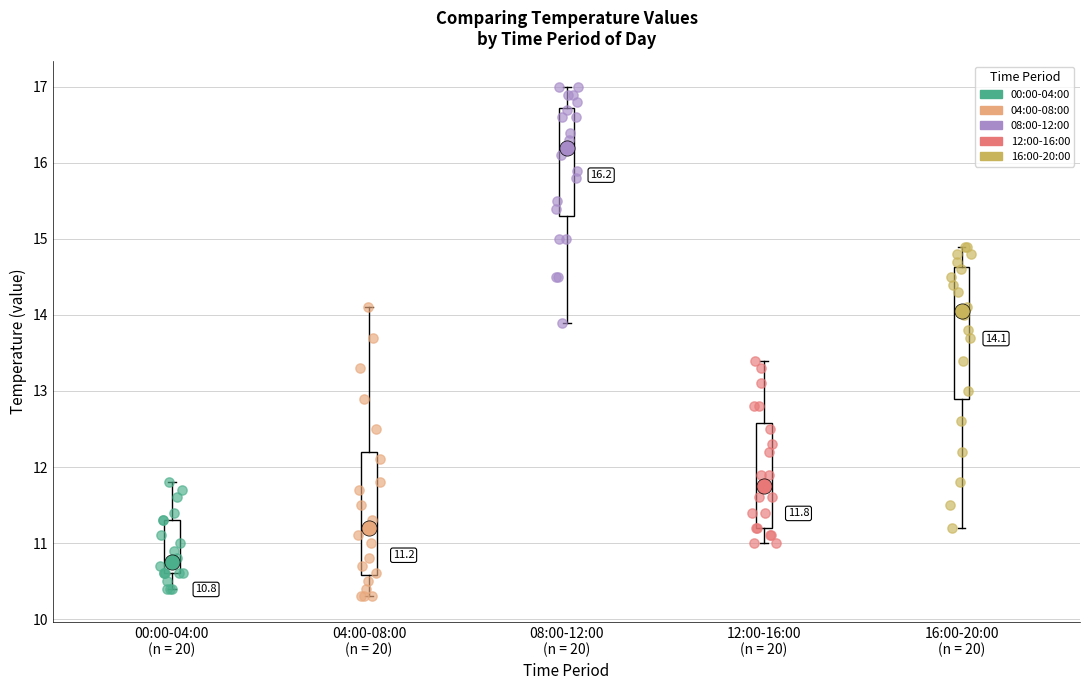

Which box has the highest median line?

08:00-12:00 (n = 20)